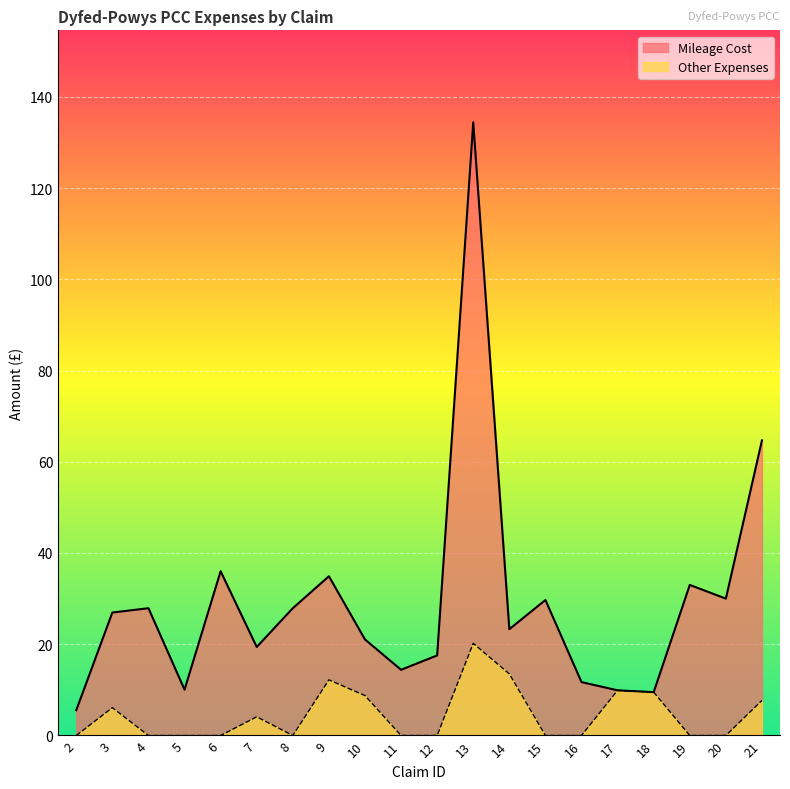

The Mileage Cost series shows 27.9 at 8. True or false?

True